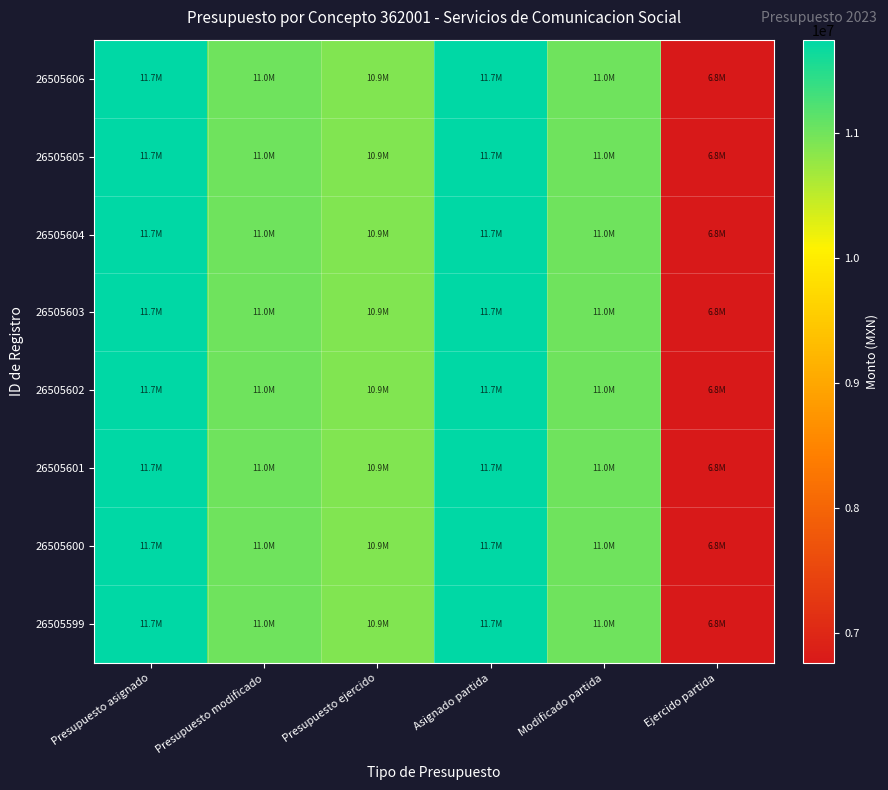

Reading right to left, transcribe all the data shown in this chart.

26505606: Ejercido partida=6758896.3	Modificado partida=11012181.1	Asignado partida=11749439.6	Presupuesto ejercido=10899703.1	Presupuesto modificado=11012181.1	Presupuesto asignado=11749439.6
26505605: Ejercido partida=6758896.3	Modificado partida=11012181.1	Asignado partida=11749439.6	Presupuesto ejercido=10899703.1	Presupuesto modificado=11012181.1	Presupuesto asignado=11749439.6
26505604: Ejercido partida=6758896.3	Modificado partida=11012181.1	Asignado partida=11749439.6	Presupuesto ejercido=10899703.1	Presupuesto modificado=11012181.1	Presupuesto asignado=11749439.6
26505603: Ejercido partida=6758896.3	Modificado partida=11012181.1	Asignado partida=11749439.6	Presupuesto ejercido=10899703.1	Presupuesto modificado=11012181.1	Presupuesto asignado=11749439.6
26505602: Ejercido partida=6758896.3	Modificado partida=11012181.1	Asignado partida=11749439.6	Presupuesto ejercido=10899703.1	Presupuesto modificado=11012181.1	Presupuesto asignado=11749439.6
26505601: Ejercido partida=6758896.3	Modificado partida=11012181.1	Asignado partida=11749439.6	Presupuesto ejercido=10899703.1	Presupuesto modificado=11012181.1	Presupuesto asignado=11749439.6
26505600: Ejercido partida=6758896.3	Modificado partida=11012181.1	Asignado partida=11749439.6	Presupuesto ejercido=10899703.1	Presupuesto modificado=11012181.1	Presupuesto asignado=11749439.6
26505599: Ejercido partida=6758896.3	Modificado partida=11012181.1	Asignado partida=11749439.6	Presupuesto ejercido=10899703.1	Presupuesto modificado=11012181.1	Presupuesto asignado=11749439.6